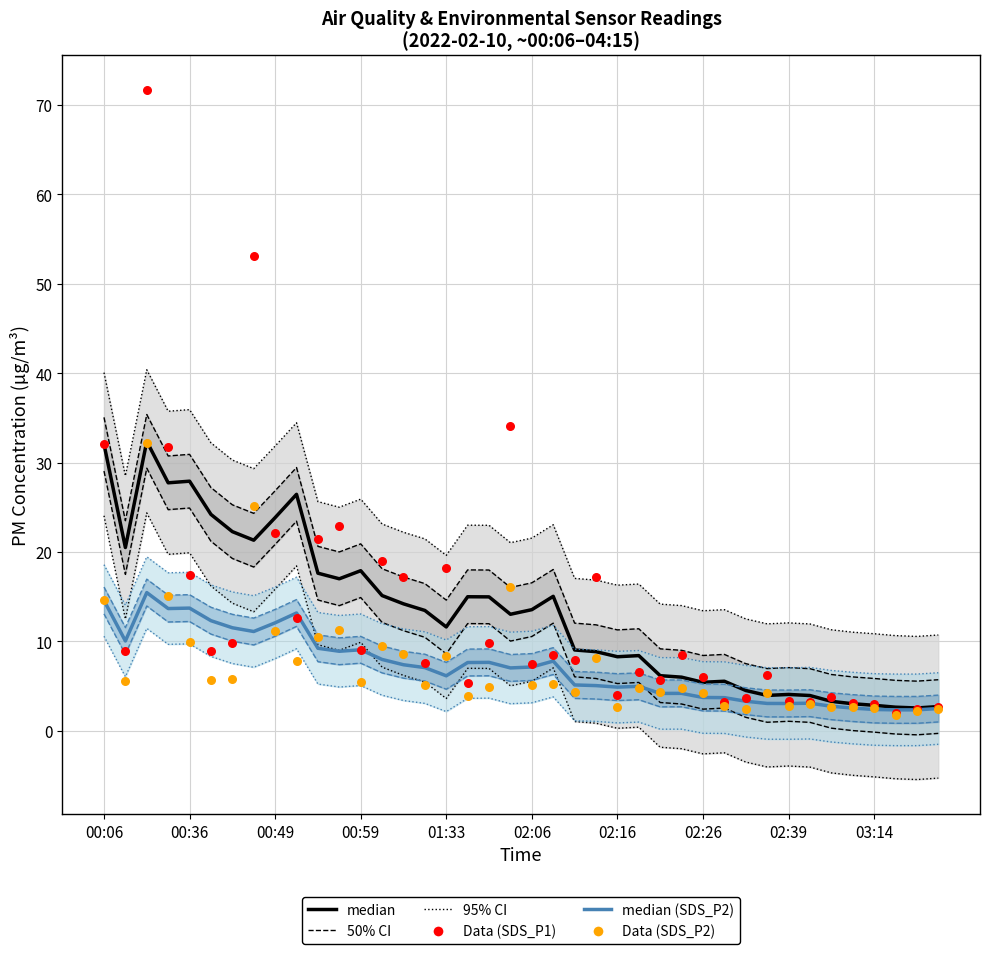

At how many categories does at least one series exceed 22?

7